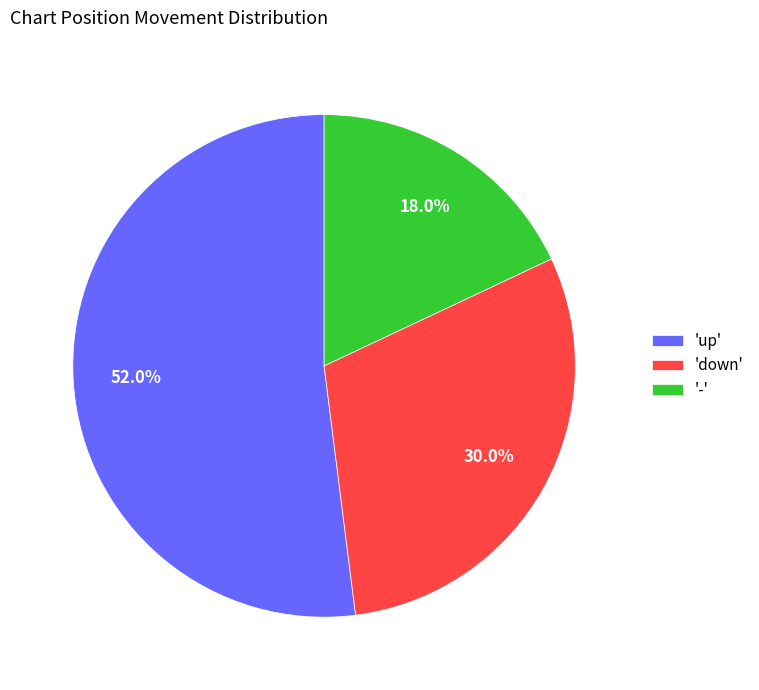

Approximately how many times larger is the value at 'up' compared to '-'?

2.9